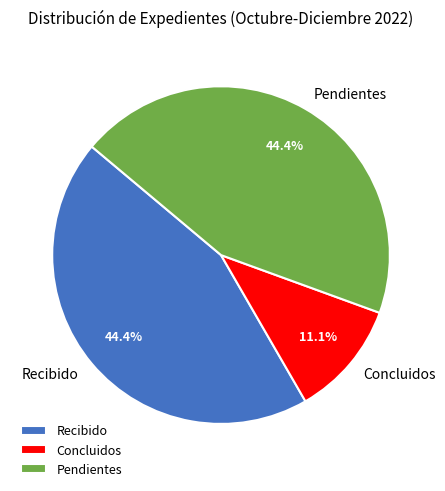

True or false: Concluidos accounts for 11% of the total.

True